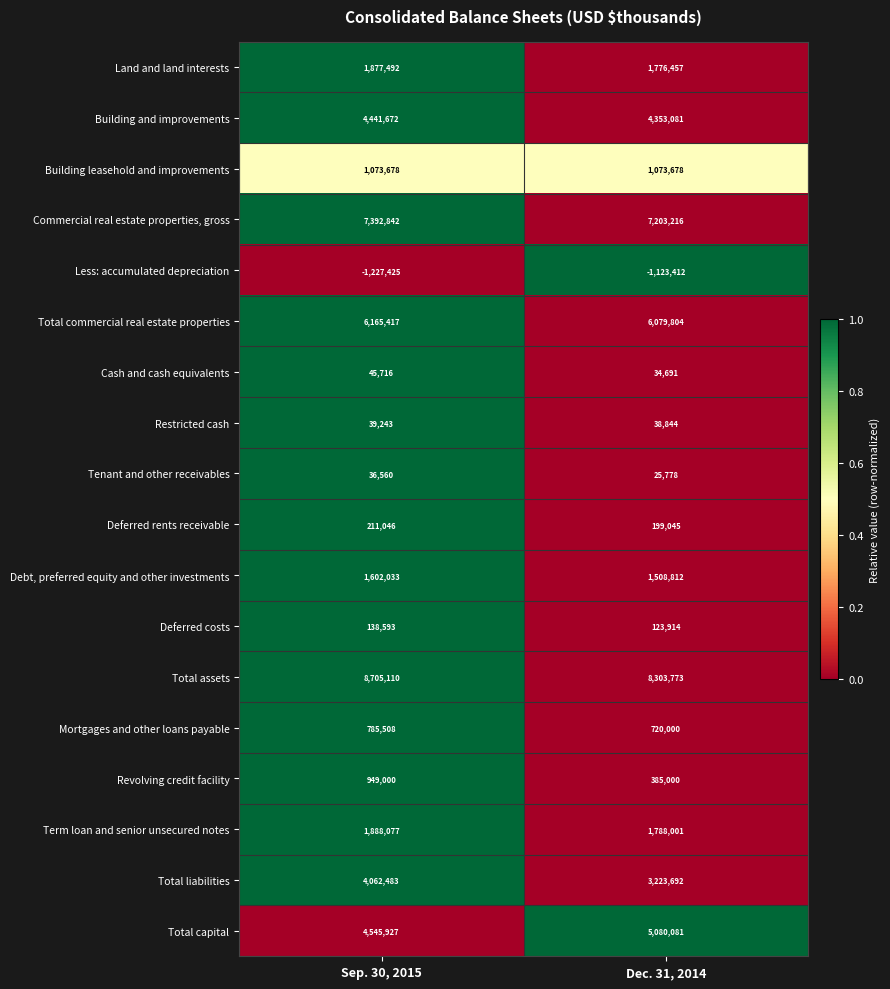

What is the sum of all Tenant and other receivables values?

62338